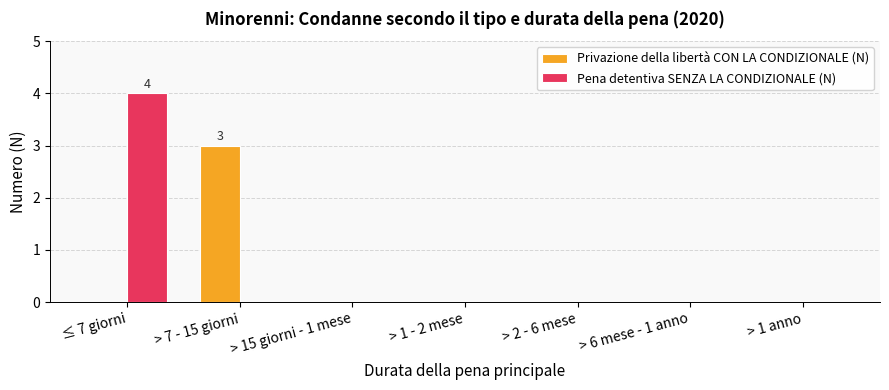

At which category is the sum across all series the highest?

≤ 7 giorni